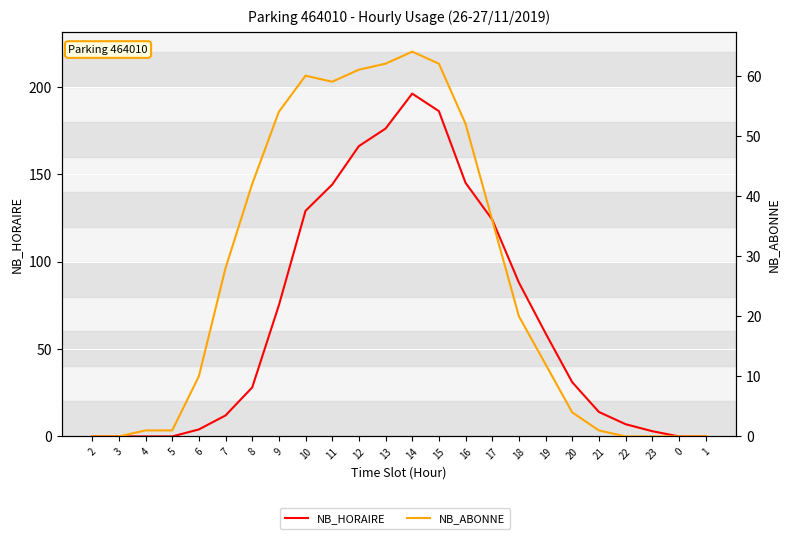

What is the maximum value shown in the chart?

196